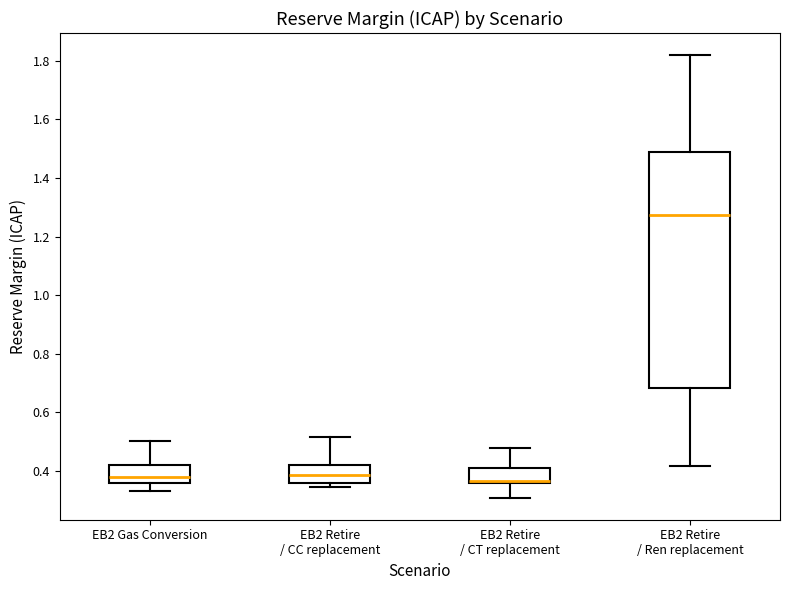

Reading left to right, transcribe this box plot: for each box, give where its median line is, the range the box spans, and where its two whiskers end, as read against the y-axis. The values are not printed on the chart, so give them approximately, as read against the axis.

EB2 Gas Conversion: median 0.38, box 0.36 to 0.42, whiskers 0.34 to 0.50
EB2 Retire / CC replacement: median 0.38, box 0.36 to 0.42, whiskers 0.34 to 0.52
EB2 Retire / CT replacement: median 0.36 (just above the box's lower edge), box 0.36 to 0.42, whiskers 0.30 to 0.48
EB2 Retire / Ren replacement: median 1.28, box 0.68 to 1.48, whiskers 0.42 to 1.82